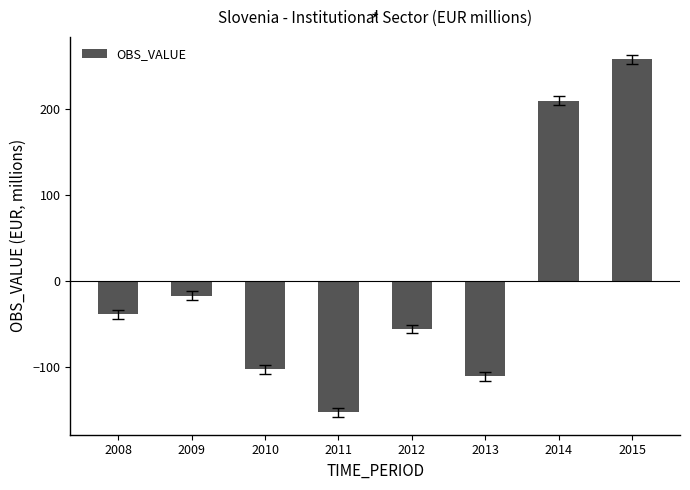

What is the sum of the values at 2015 and 2009?

241